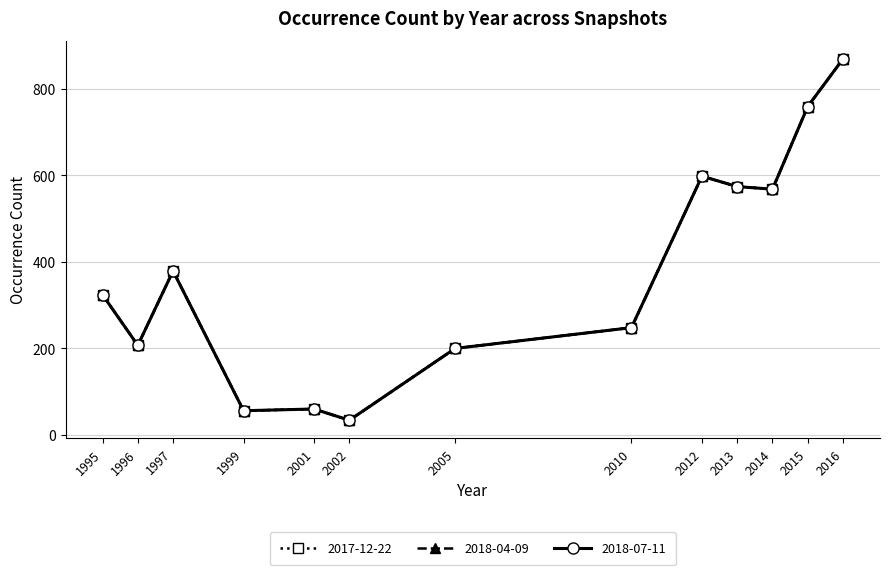

Is this an area chart (filled region under the line)?

No